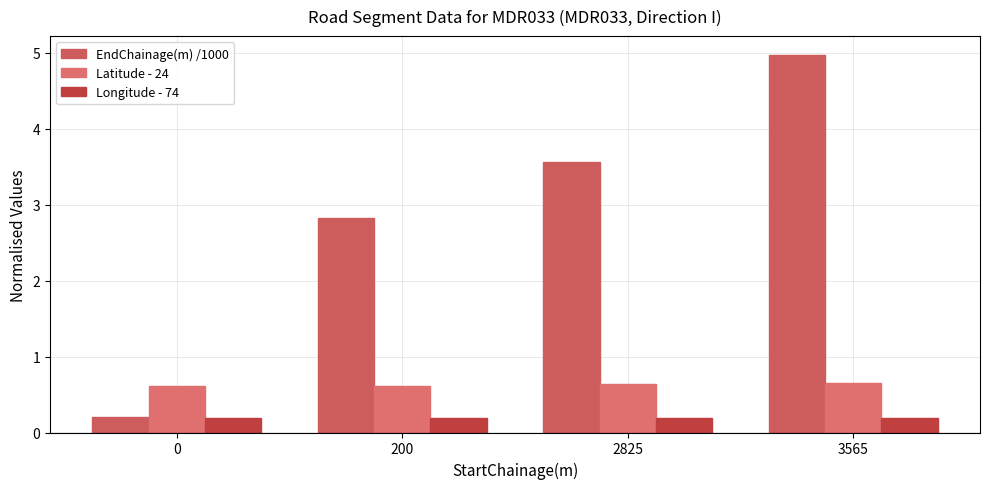

At how many categories does at least one series exceed 2?

3